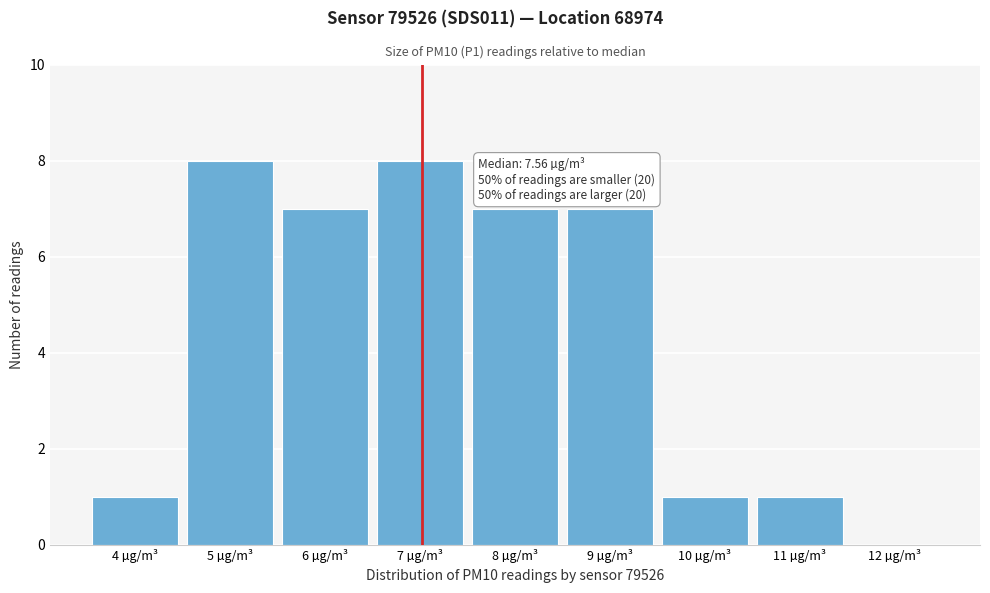

Reading left to right, list all the values displayed in this chart.

4 µg/m³=1	5 µg/m³=8	6 µg/m³=7	7 µg/m³=8	8 µg/m³=7	9 µg/m³=7	10 µg/m³=1	11 µg/m³=1	12 µg/m³=0